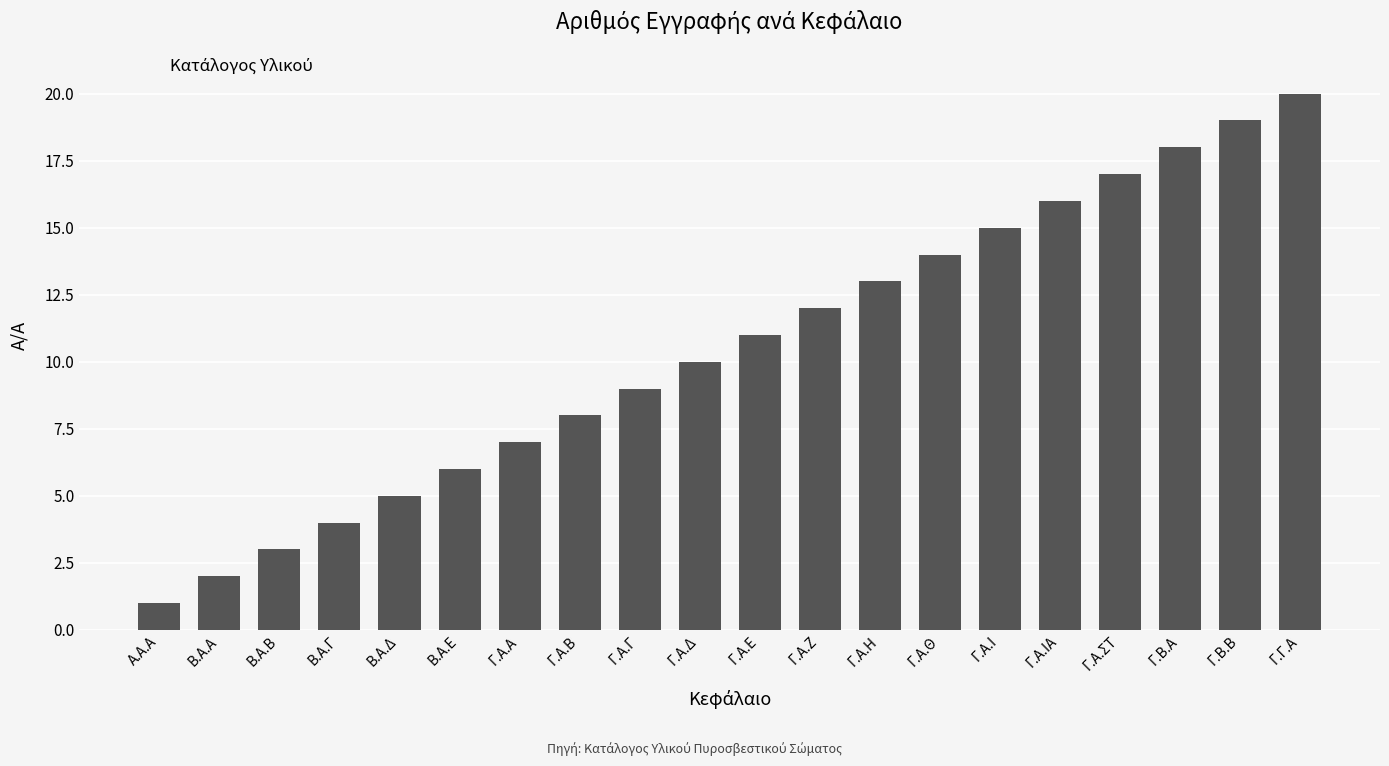

Reading right to left, list all the values displayed in this chart.

20	19	18	17	16	15	14	13	12	11	10	9	8	7	6	5	4	3	2	1